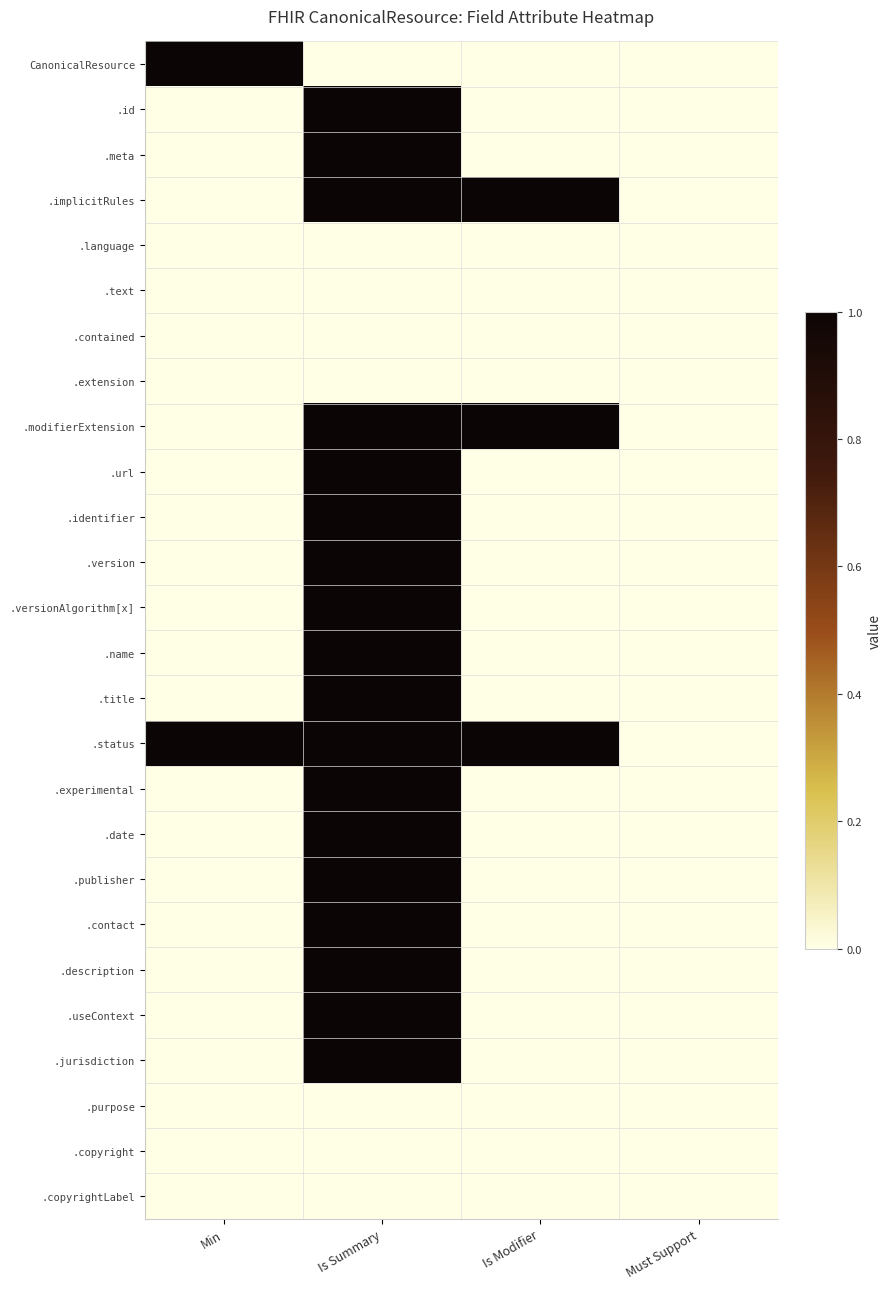

Reading left to right, transcribe all the data shown in this chart.

CanonicalResource: Min=1	Is Summary=0	Is Modifier=0	Must Support=0
.id: Min=0	Is Summary=1	Is Modifier=0	Must Support=0
.meta: Min=0	Is Summary=1	Is Modifier=0	Must Support=0
.implicitRules: Min=0	Is Summary=1	Is Modifier=1	Must Support=0
.language: Min=0	Is Summary=0	Is Modifier=0	Must Support=0
.text: Min=0	Is Summary=0	Is Modifier=0	Must Support=0
.contained: Min=0	Is Summary=0	Is Modifier=0	Must Support=0
.extension: Min=0	Is Summary=0	Is Modifier=0	Must Support=0
.modifierExtension: Min=0	Is Summary=1	Is Modifier=1	Must Support=0
.url: Min=0	Is Summary=1	Is Modifier=0	Must Support=0
.identifier: Min=0	Is Summary=1	Is Modifier=0	Must Support=0
.version: Min=0	Is Summary=1	Is Modifier=0	Must Support=0
.versionAlgorithm[x]: Min=0	Is Summary=1	Is Modifier=0	Must Support=0
.name: Min=0	Is Summary=1	Is Modifier=0	Must Support=0
.title: Min=0	Is Summary=1	Is Modifier=0	Must Support=0
.status: Min=1	Is Summary=1	Is Modifier=1	Must Support=0
.experimental: Min=0	Is Summary=1	Is Modifier=0	Must Support=0
.date: Min=0	Is Summary=1	Is Modifier=0	Must Support=0
.publisher: Min=0	Is Summary=1	Is Modifier=0	Must Support=0
.contact: Min=0	Is Summary=1	Is Modifier=0	Must Support=0
.description: Min=0	Is Summary=1	Is Modifier=0	Must Support=0
.useContext: Min=0	Is Summary=1	Is Modifier=0	Must Support=0
.jurisdiction: Min=0	Is Summary=1	Is Modifier=0	Must Support=0
.purpose: Min=0	Is Summary=0	Is Modifier=0	Must Support=0
.copyright: Min=0	Is Summary=0	Is Modifier=0	Must Support=0
.copyrightLabel: Min=0	Is Summary=0	Is Modifier=0	Must Support=0